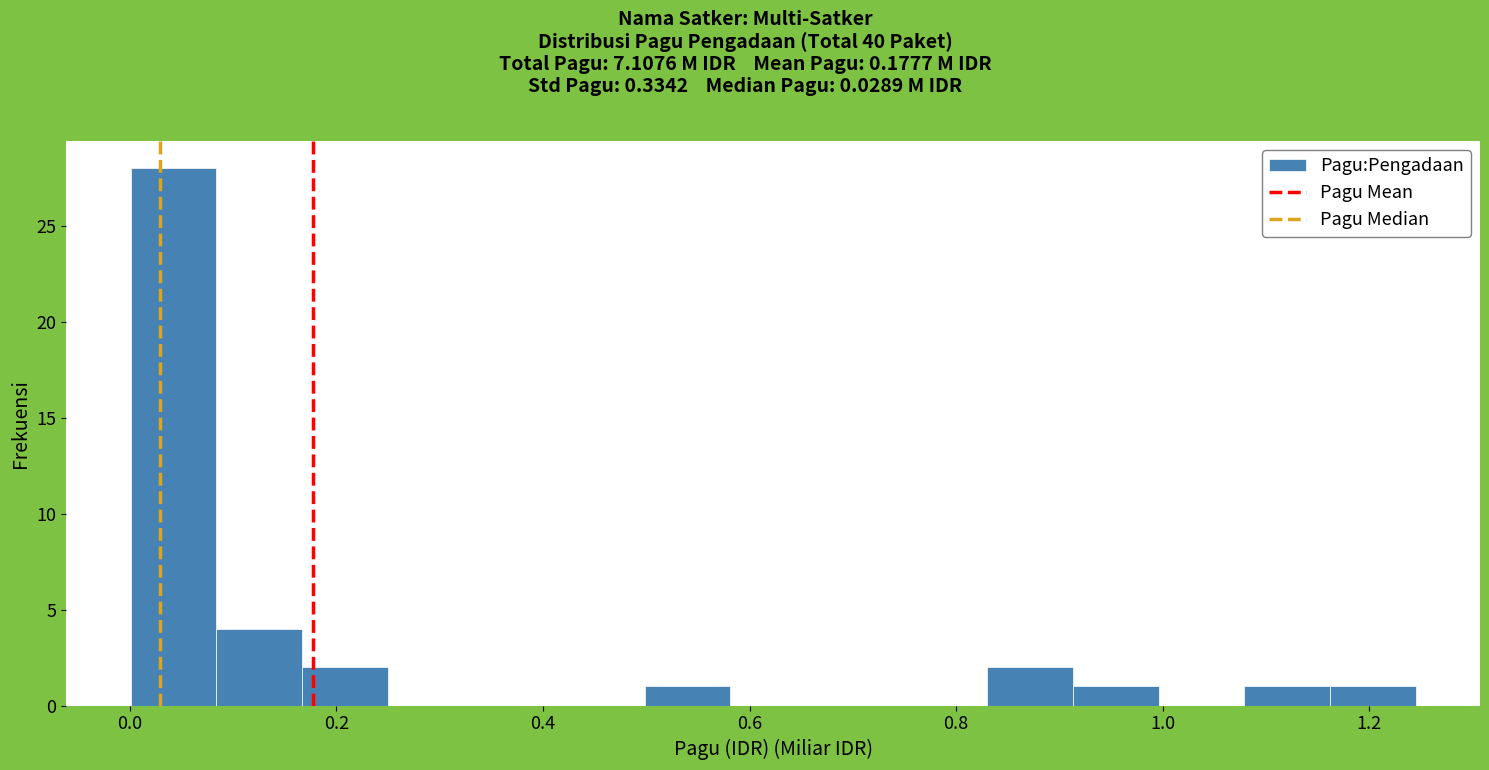

Which range on the x-axis has the tallest bar?

0.00 to 0.08